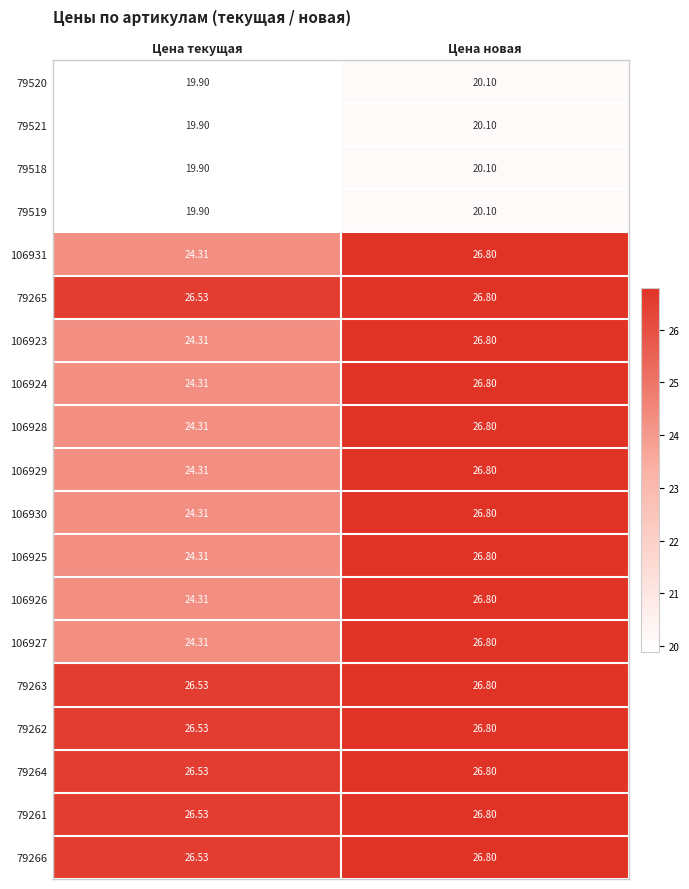

Which label corresponds to the largest value in the chart?

Цена новая